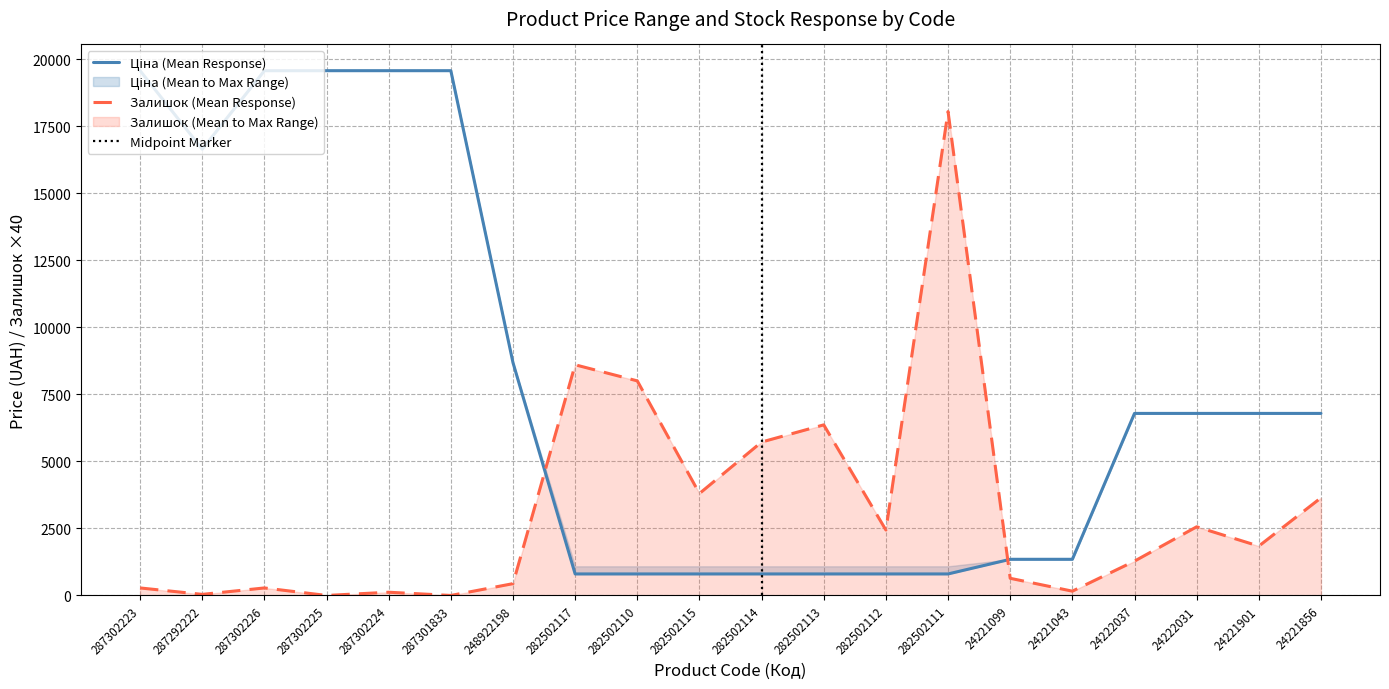

Between 24222037 and 24221901, which series saw the biggest shift?

Залишок